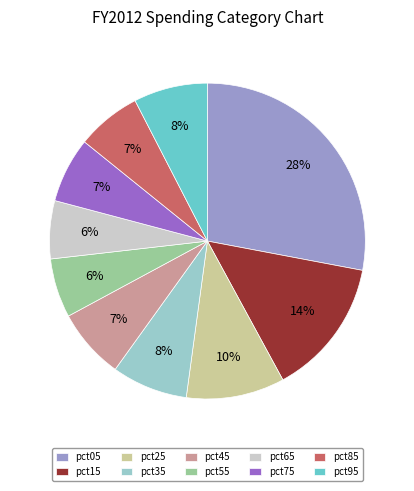

Combined, do pct25 and pct85 account for over 50%?

No